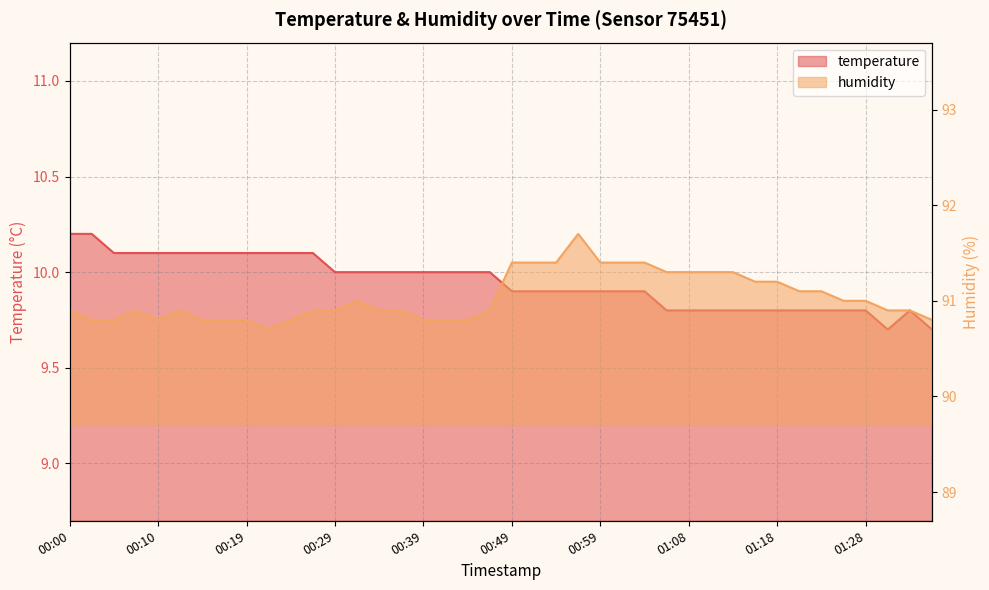

Rank the series by their average value, from lowest to highest.

temperature, humidity